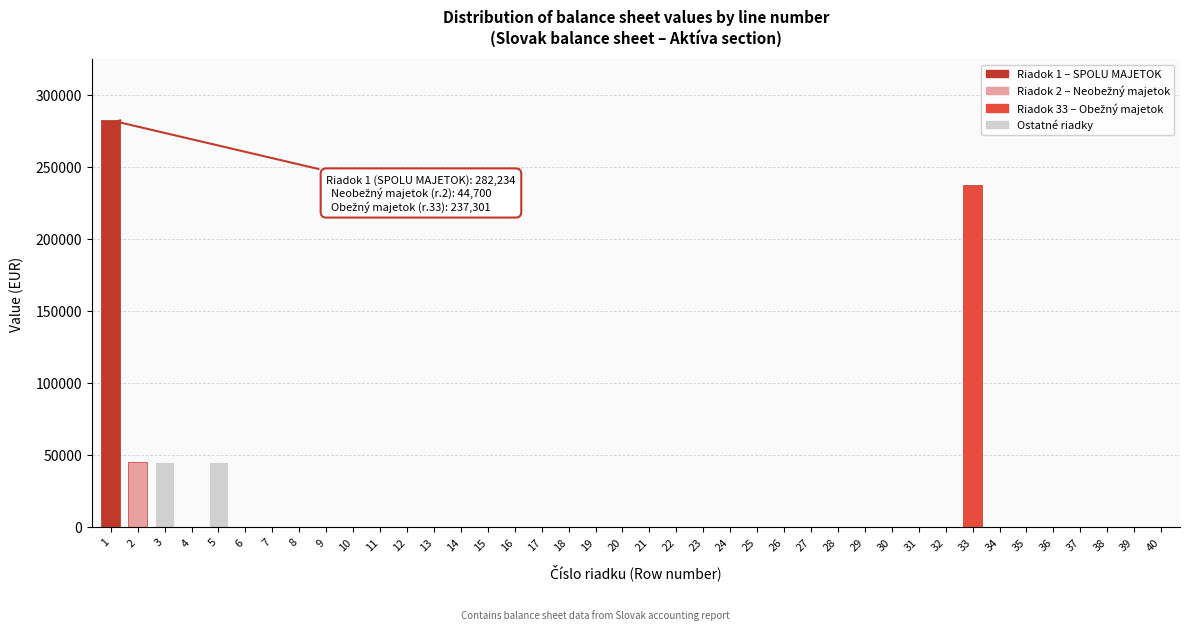

Is it true that the value at 34 is -170422?

False